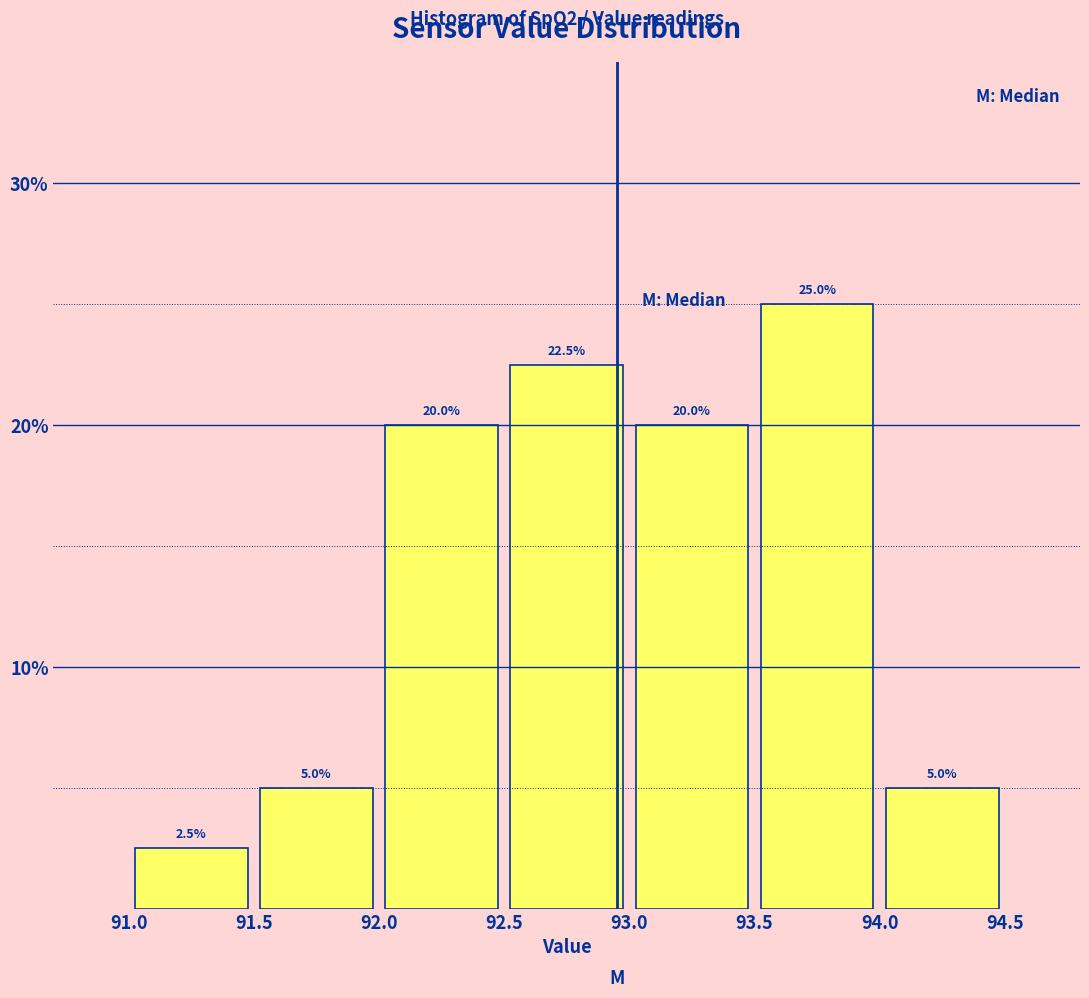

Reading left to right, transcribe this chart: for each bar, give the range it covers on the x-axis and its height.

91.0 to 91.5: 2.5
91.5 to 92.0: 5.0
92.0 to 92.5: 20.0
92.5 to 93.0: 22.5
93.0 to 93.5: 20.0
93.5 to 94.0: 25.0
94.0 to 94.5: 5.0